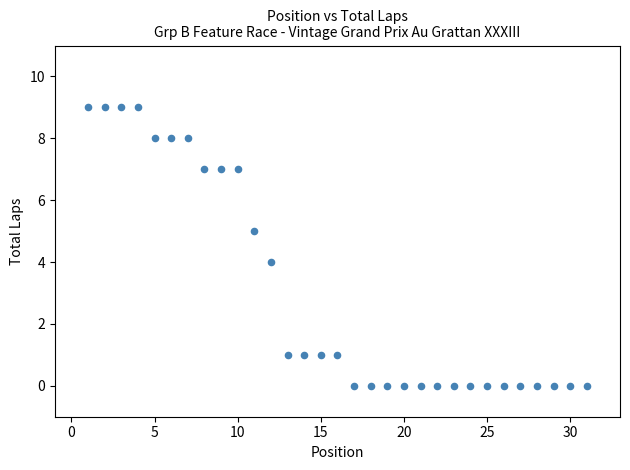

What is the range of X values (max minus min)?

30